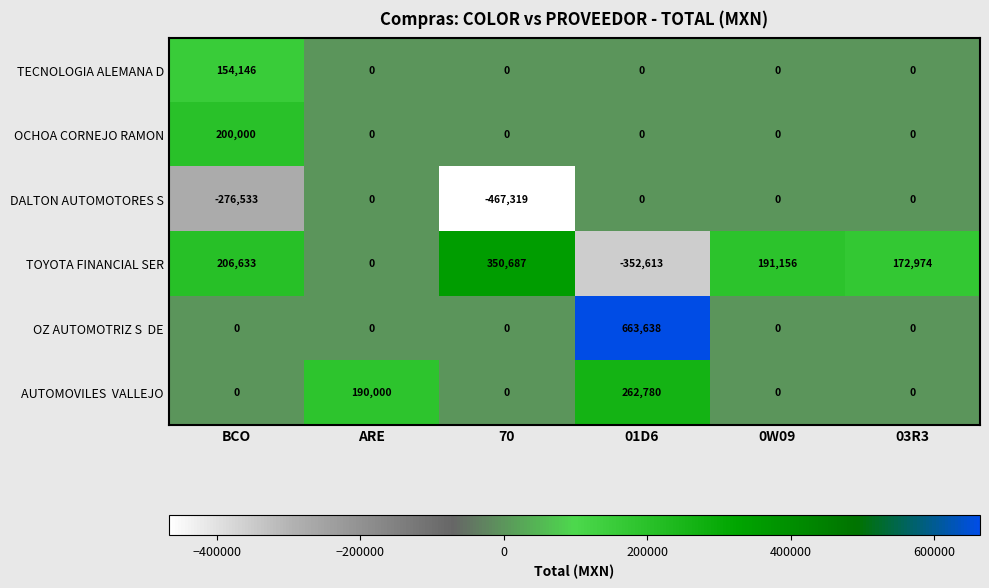

At which category is the sum across all series the highest?

01D6